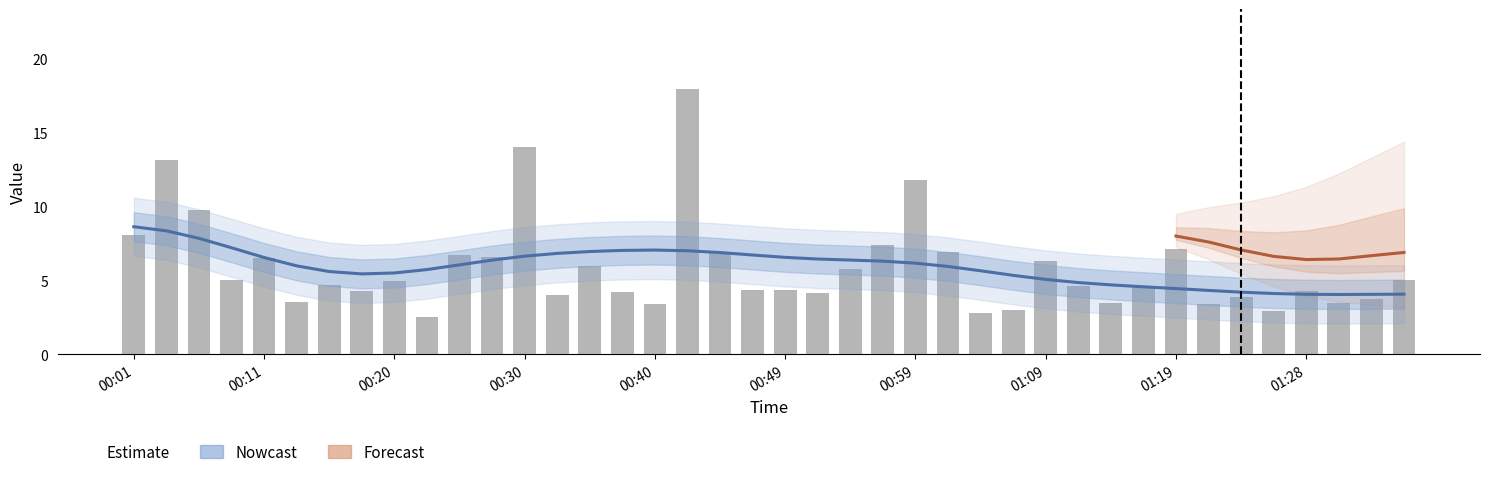

How many data points does each series have?

40